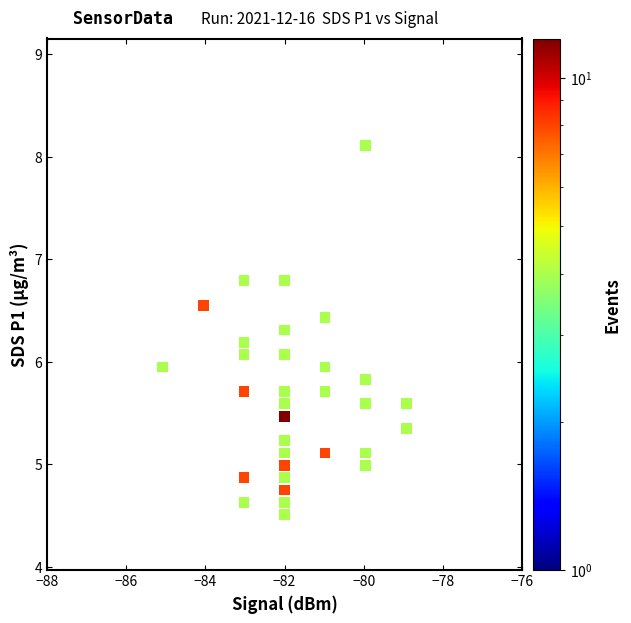

What is the range of X values (max minus min)?

6.2